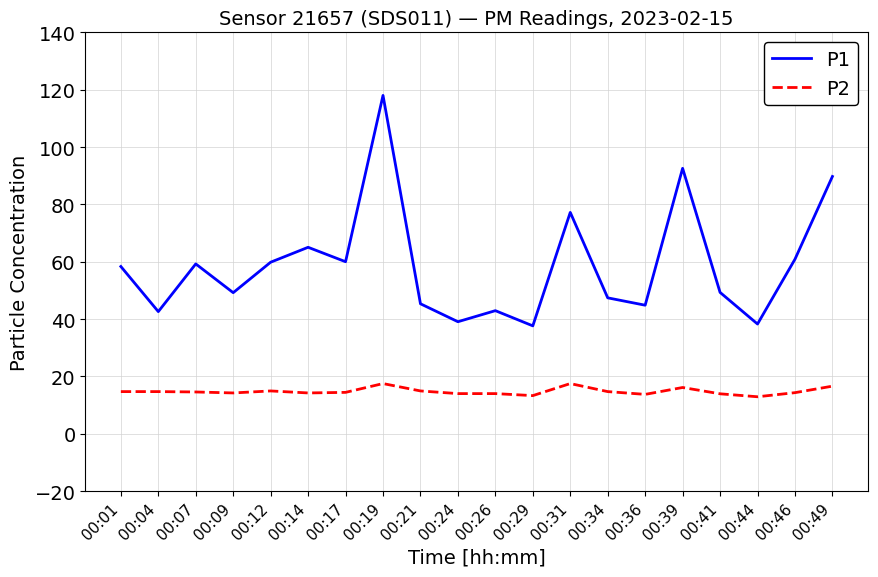

True or false: P2 and P1 intersect in this chart.

False